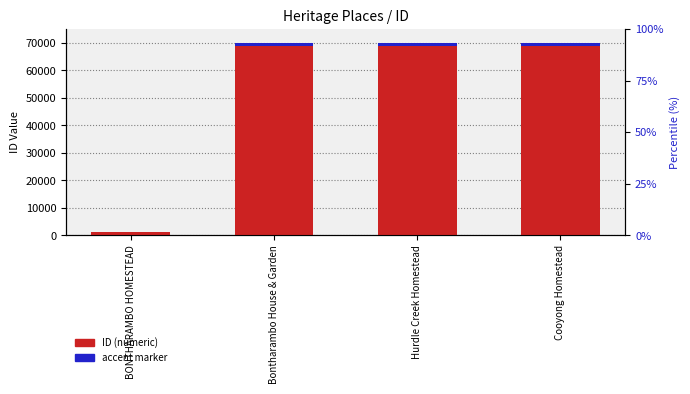

Between Cooyong Homestead and BONTHARAMBO HOMESTEAD, which is larger?

Cooyong Homestead